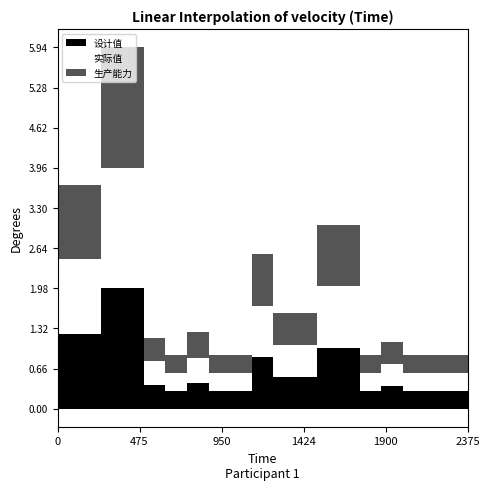

How many lines are shown in the chart?

3